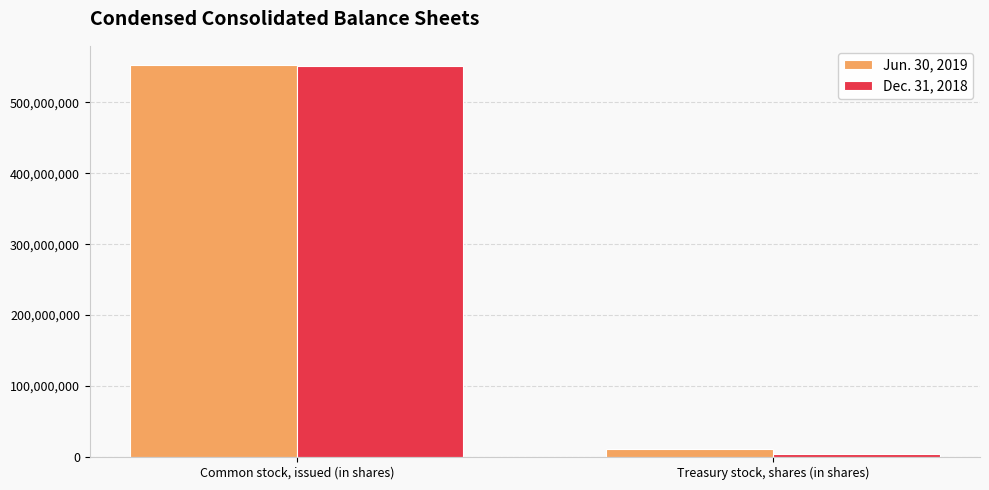

What are all the series names shown in the legend?

Jun. 30, 2019, Dec. 31, 2018